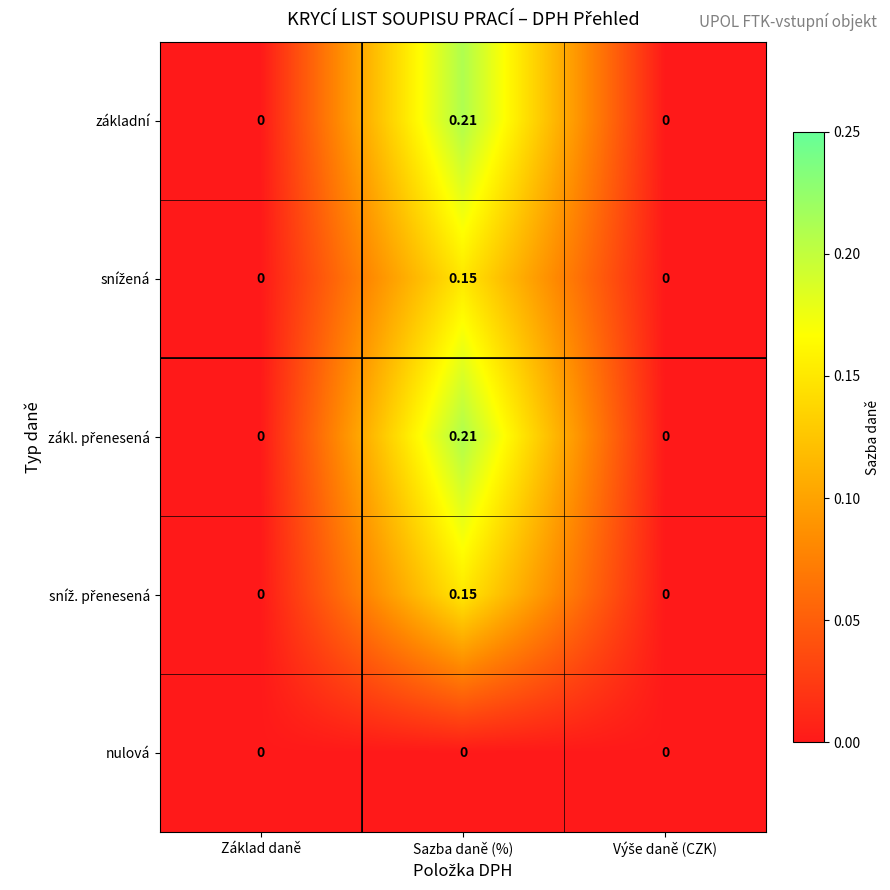

At which category is the sum across all series the highest?

Sazba daně (%)